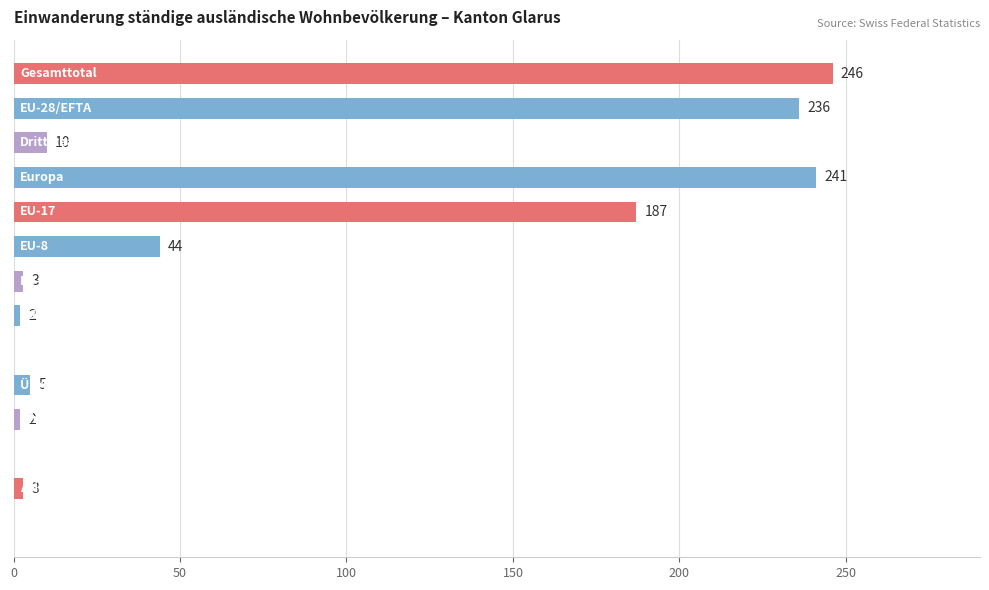

What is the greatest value displayed?

246